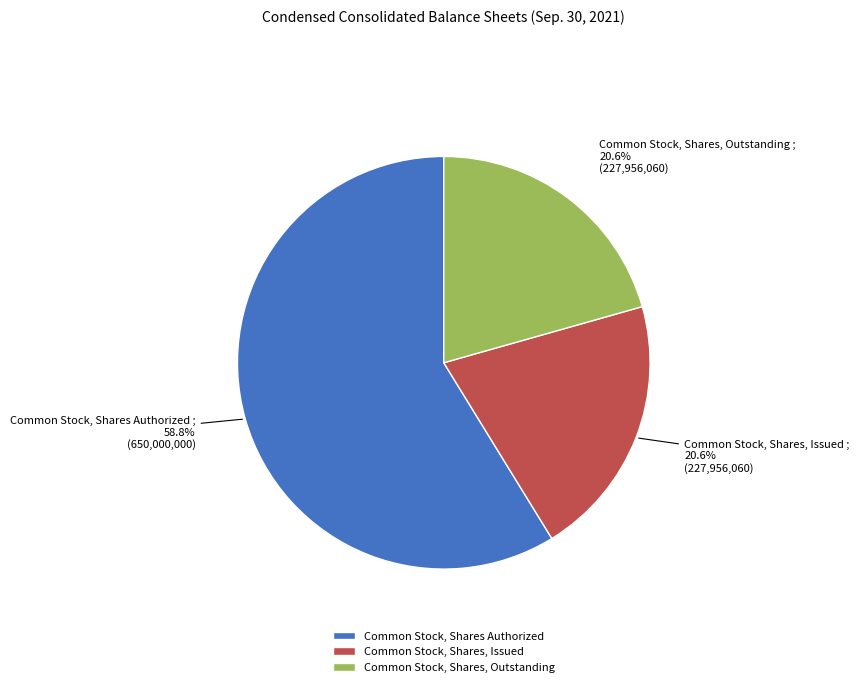

Does Common Stock, Shares Authorized account for over 50% of the chart?

Yes